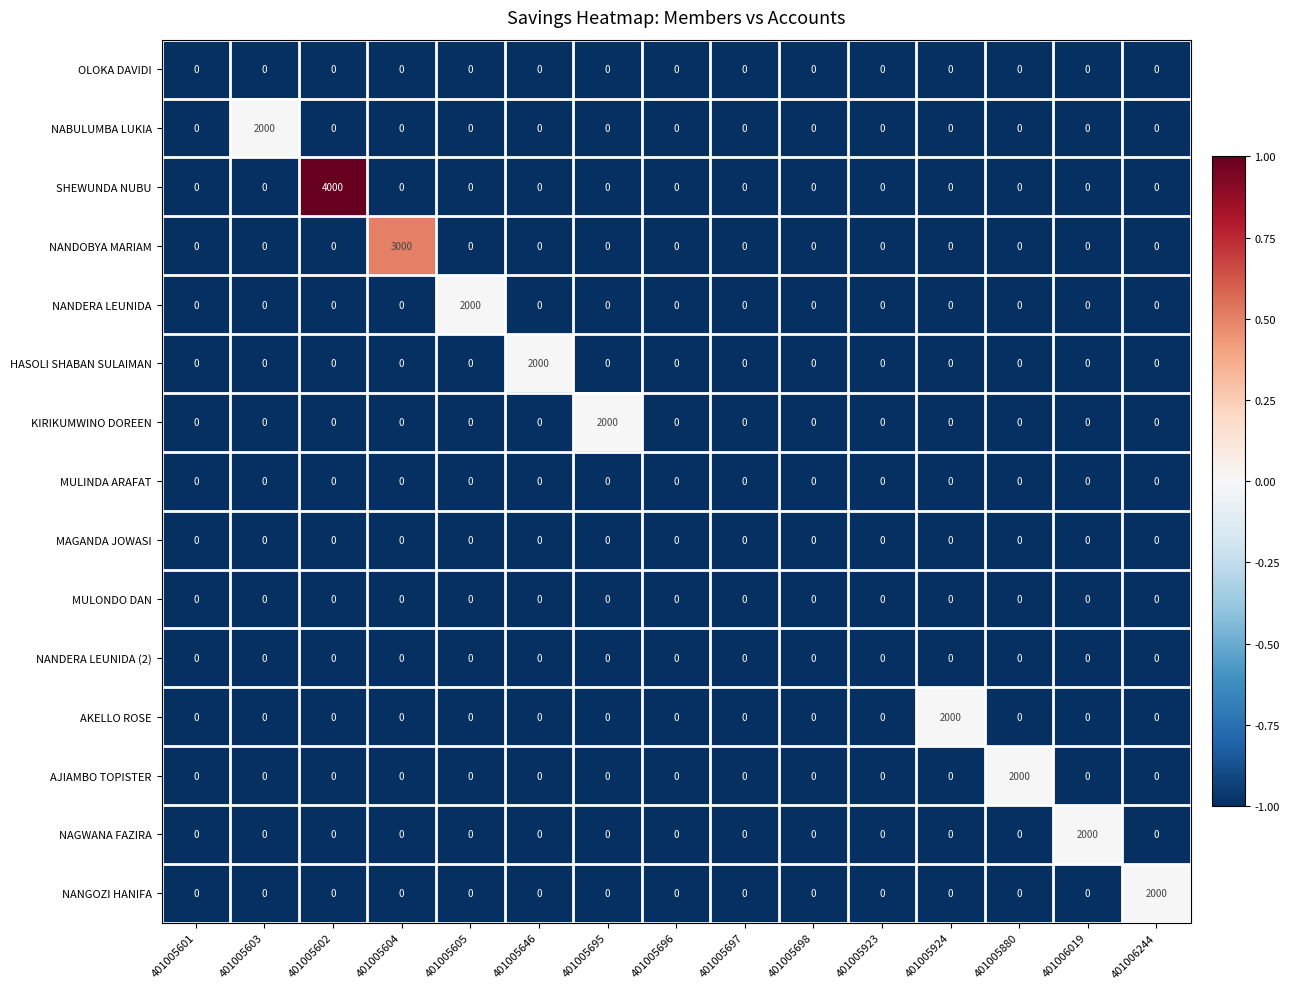

What is the difference between the maximum and minimum values in the NANDOBYA MARIAM series?

3000